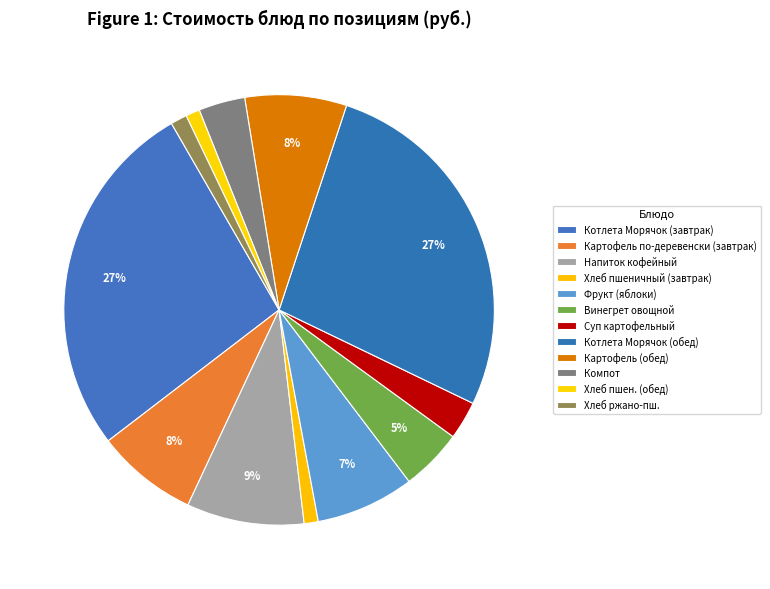

Which category has the biggest portion of the pie?

Котлета Морячок (завтрак)